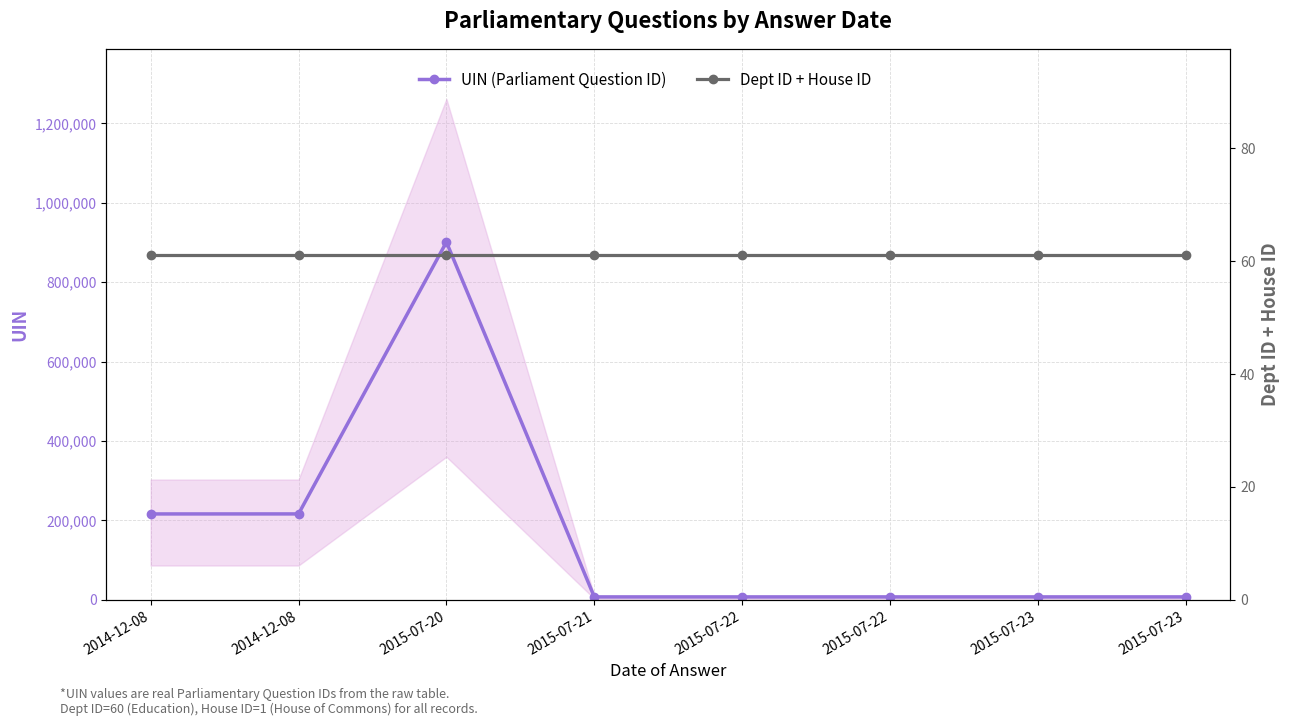

At which category is the sum across all series the highest?

2015-07-20